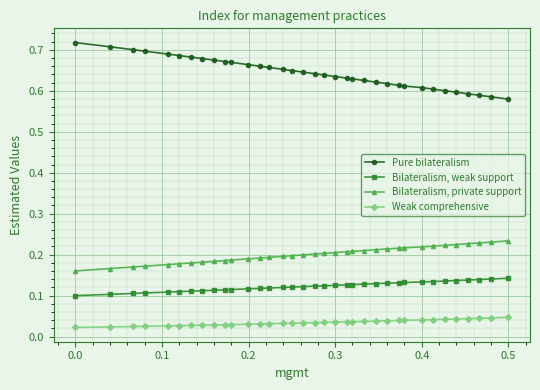

Rank the series by their maximum value, from highest to lowest.

Pure bilateralism, Bilateralism, private support, Bilateralism, weak support, Weak comprehensive